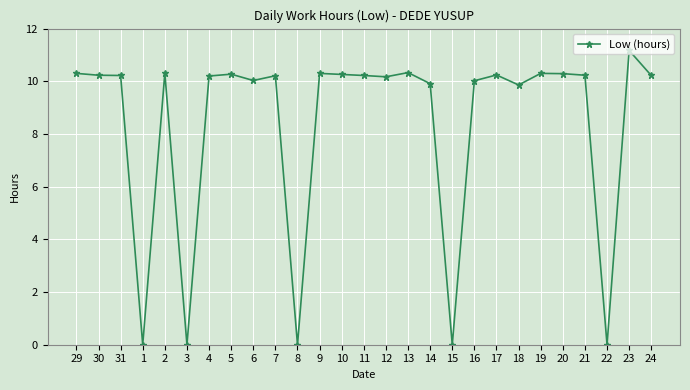

The chart shows a value of 3.0 at 5. True or false?

False